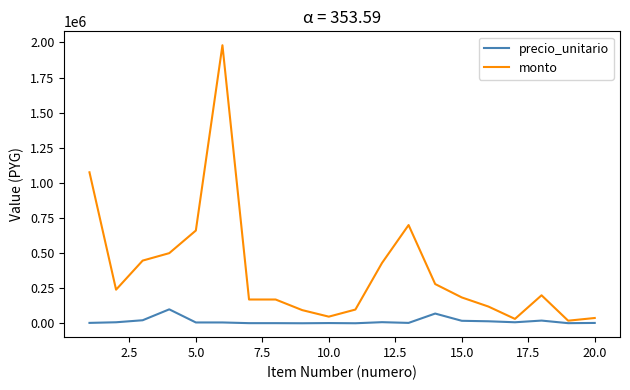

What is the maximum value for monto?

1980000